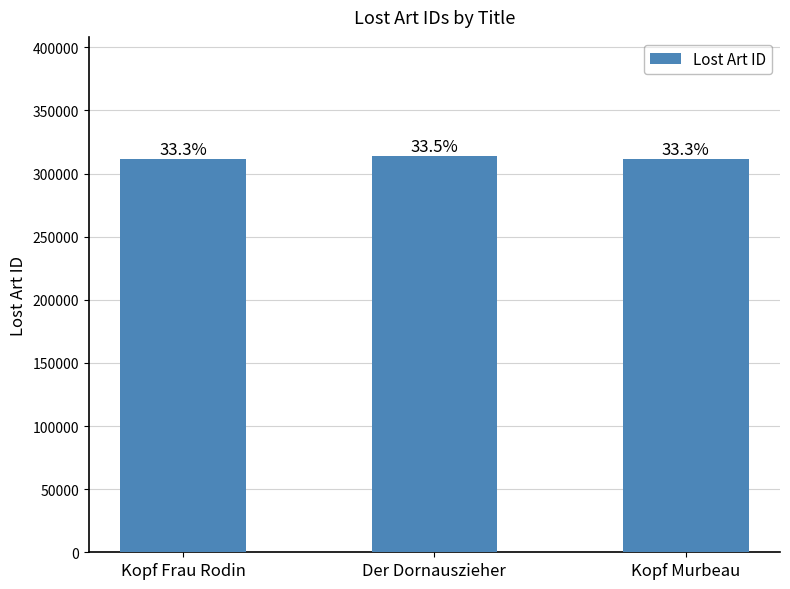

What is the maximum value shown in the chart?

314035